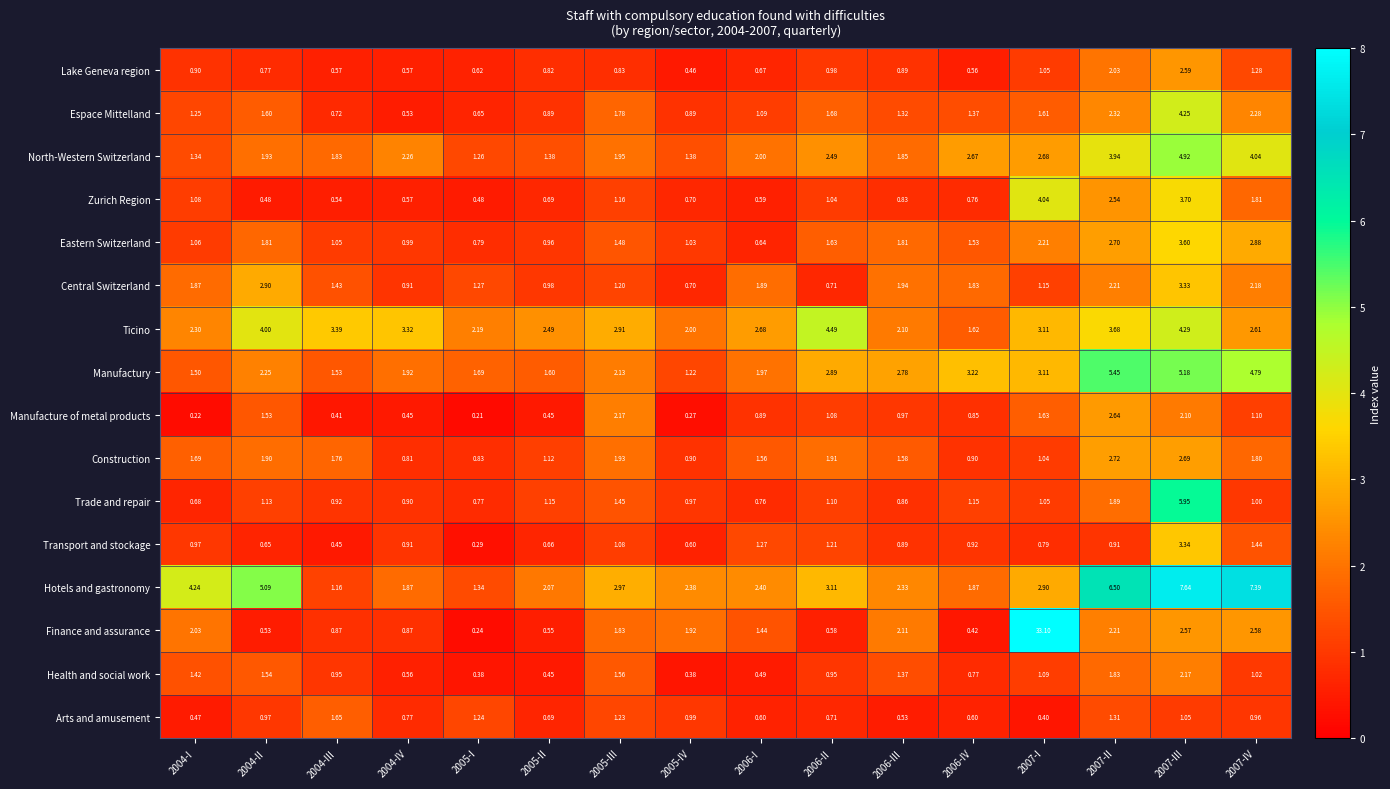

Which series has the largest range (max minus min)?

Finance and assurance